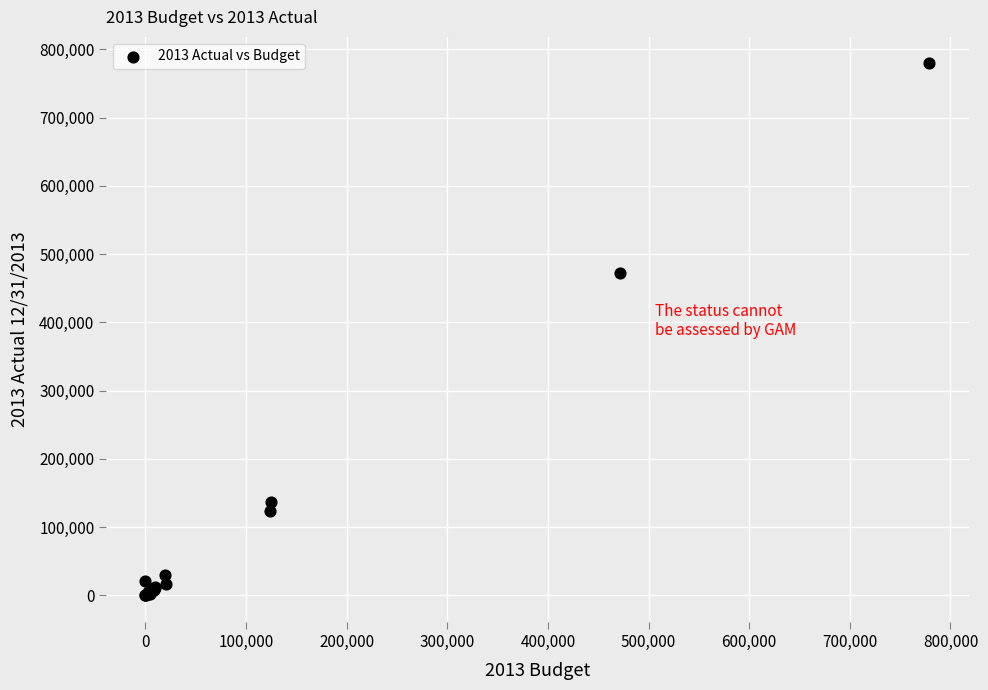

What Y value in the scatter plot is closest to 389573?

471673.7